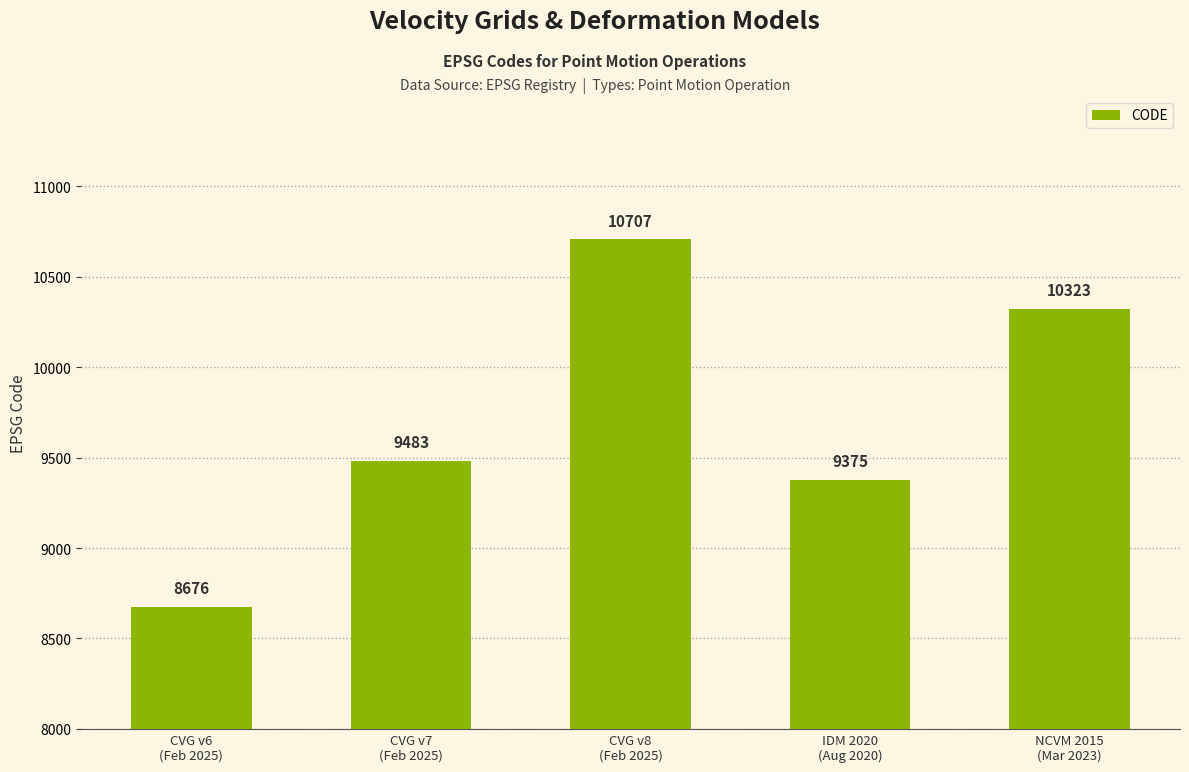

What is the average value?

9713